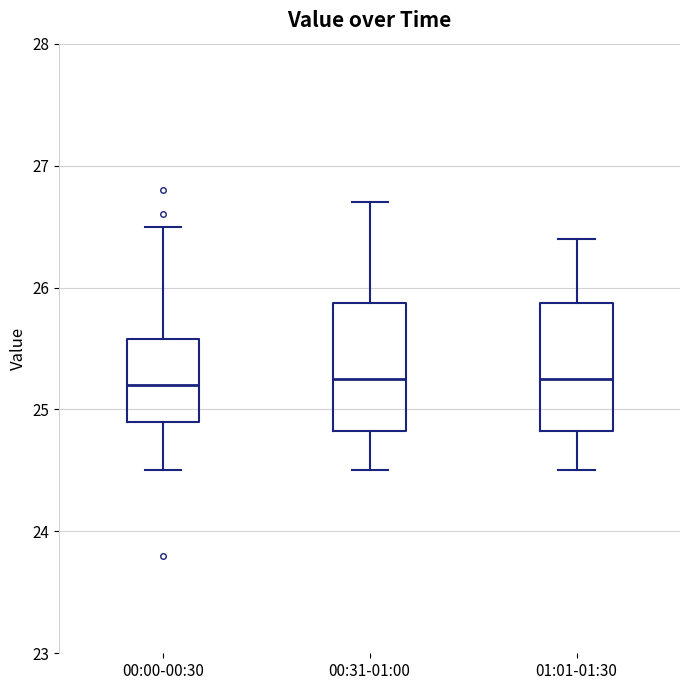

Reading left to right, read every box against the y-axis: the position of its median line, the range the box covers, and the ends of its whiskers. The values are not printed on the chart, so give them approximately, as read against the axis.

00:00-00:30: median 25.2, box 24.9 to 25.6, whiskers 24.5 to 26.5
00:31-01:00: median 25.3, box 24.8 to 25.9, whiskers 24.5 to 26.7
01:01-01:30: median 25.3, box 24.8 to 25.9, whiskers 24.5 to 26.4